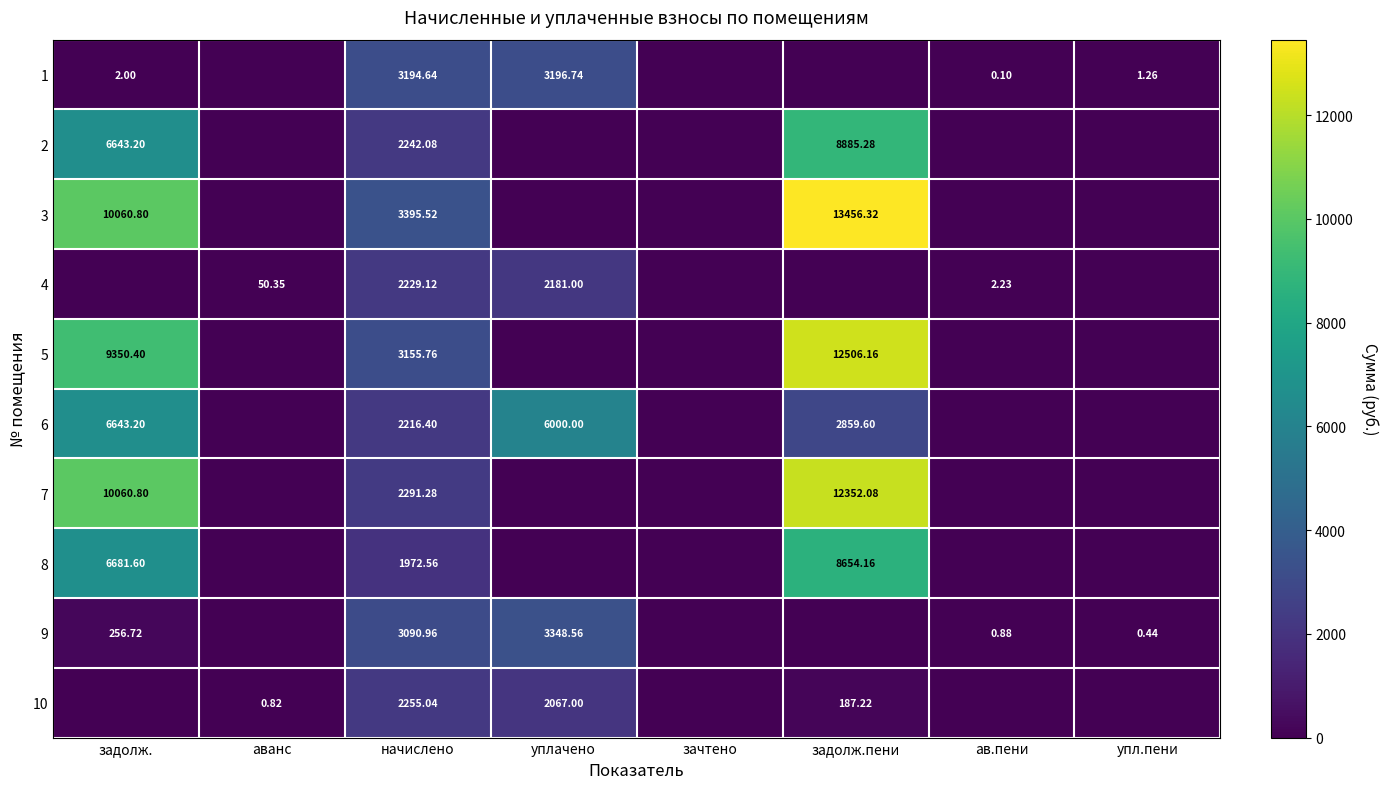

Is the value of 7 at задолж.пени greater than the value of 2 at задолж.пени?

Yes